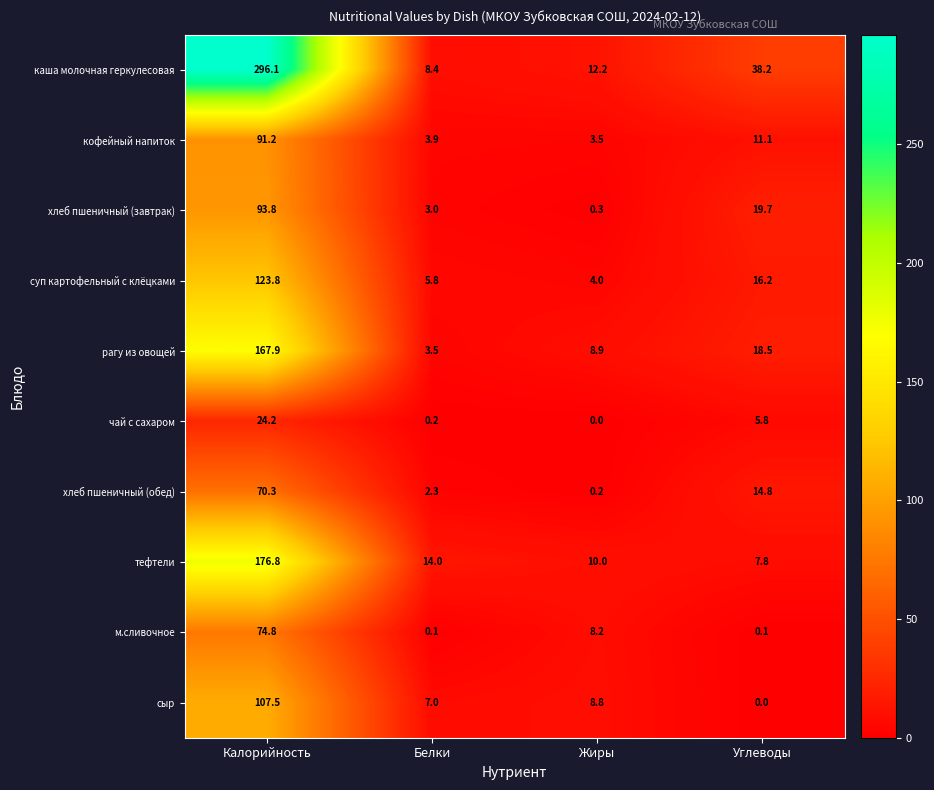

What is the difference between the second highest and minimum values in the рагу из овощей series?

15.0